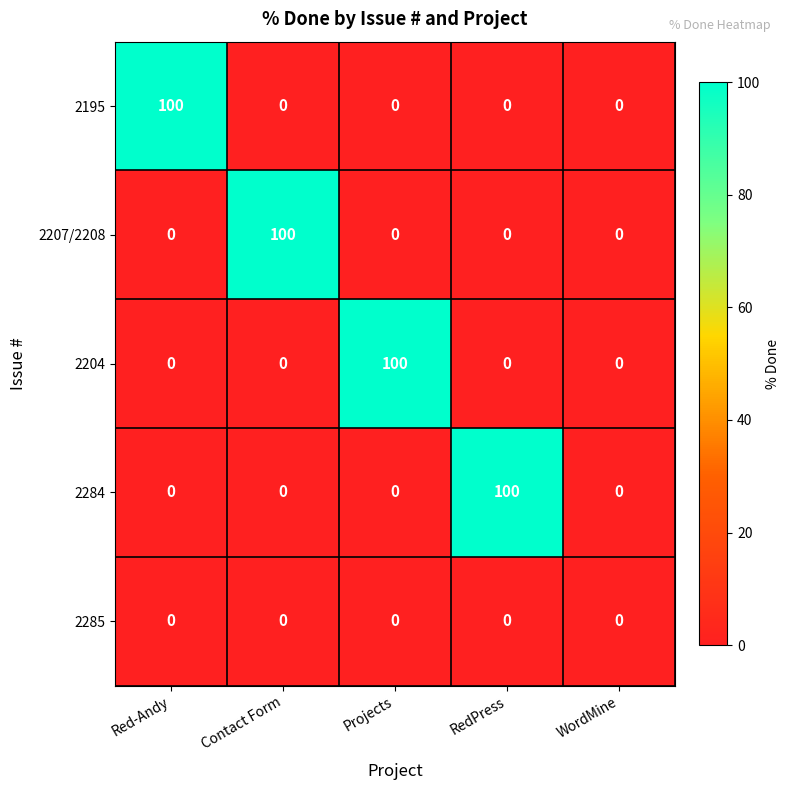

Reading left to right, what are all the values shown in this chart?

2195: 100	0	0	0	0
2207/2208: 0	100	0	0	0
2204: 0	0	100	0	0
2284: 0	0	0	100	0
2285: 0	0	0	0	0